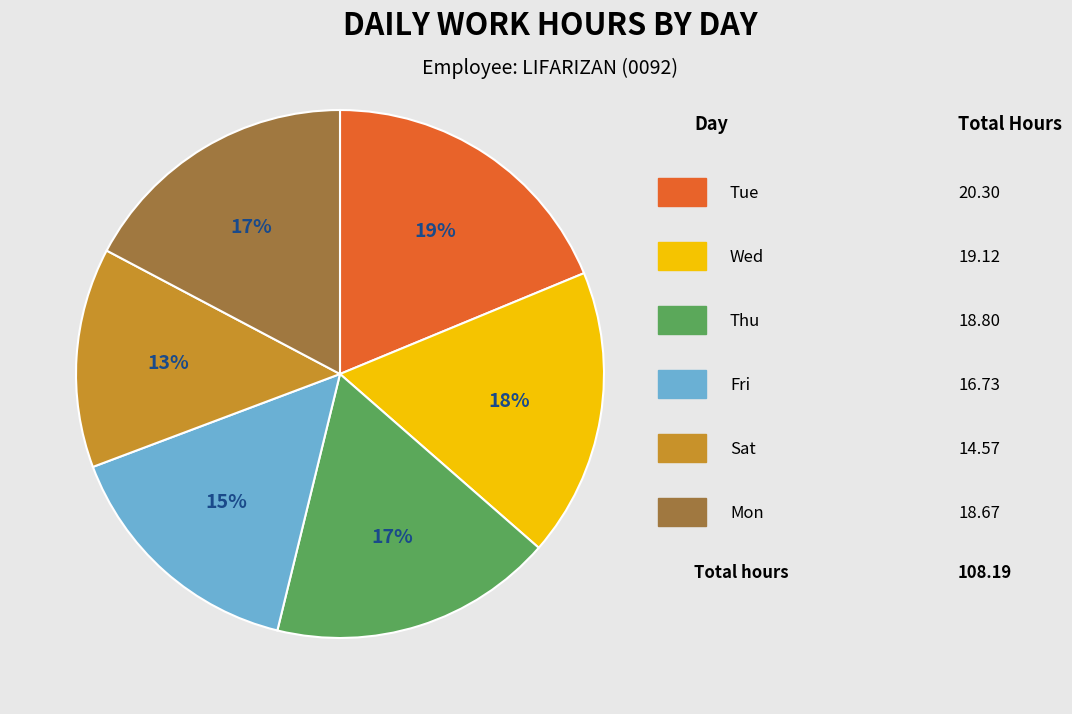

To the nearest percent, what is the average slice percentage?

17%